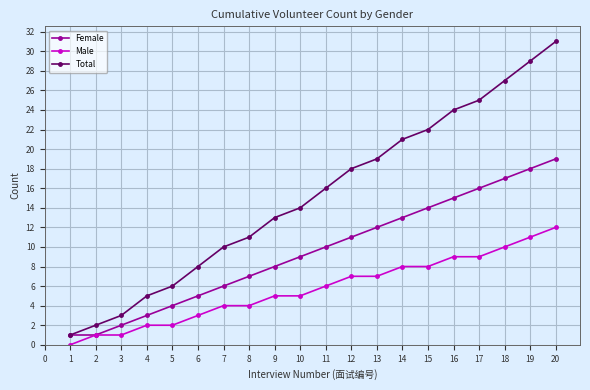

What is the minimum value for Female?

1